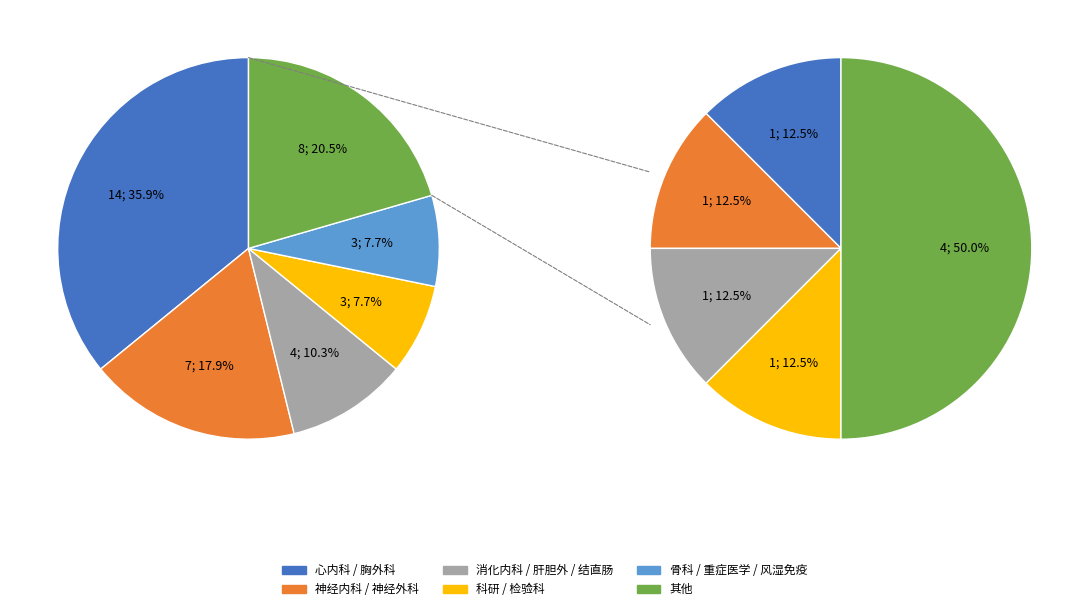

True or false: 病理 accounts for 12% of the total.

False